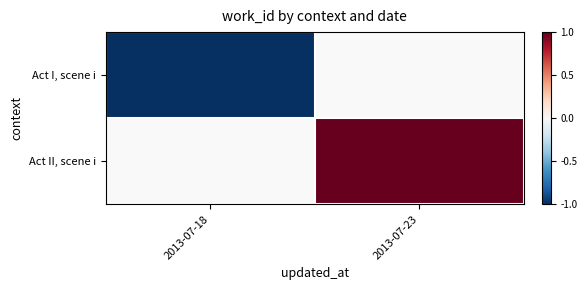

List the series in order of their peak value, lowest first.

Act I, scene i, Act II, scene i